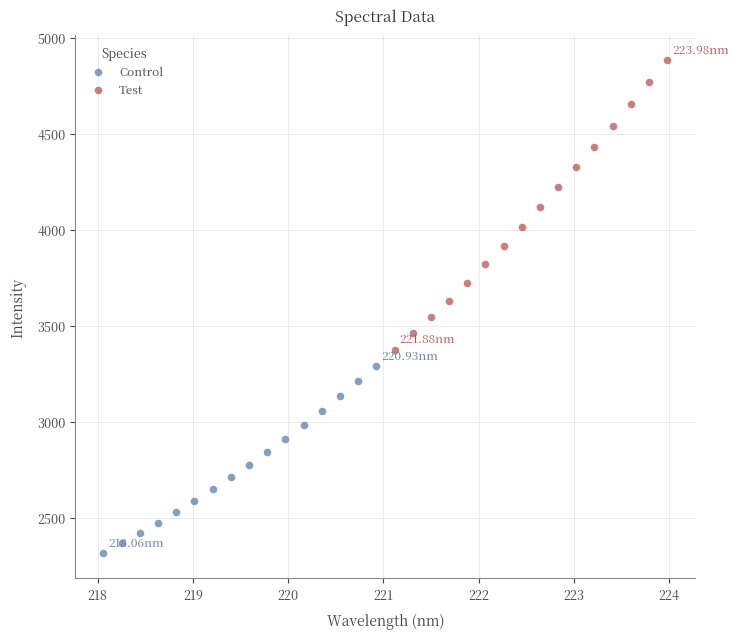

Which series has the largest Y range (max minus min)?

Test